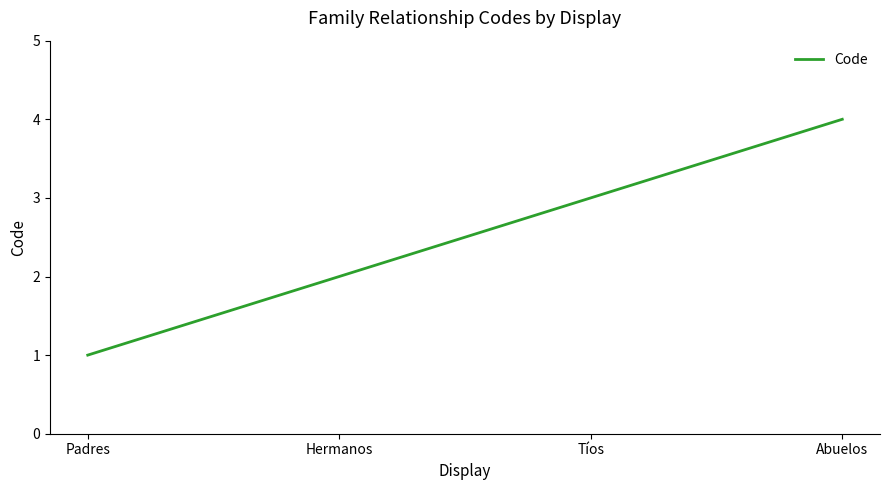

What is the minimum value shown in the chart?

1